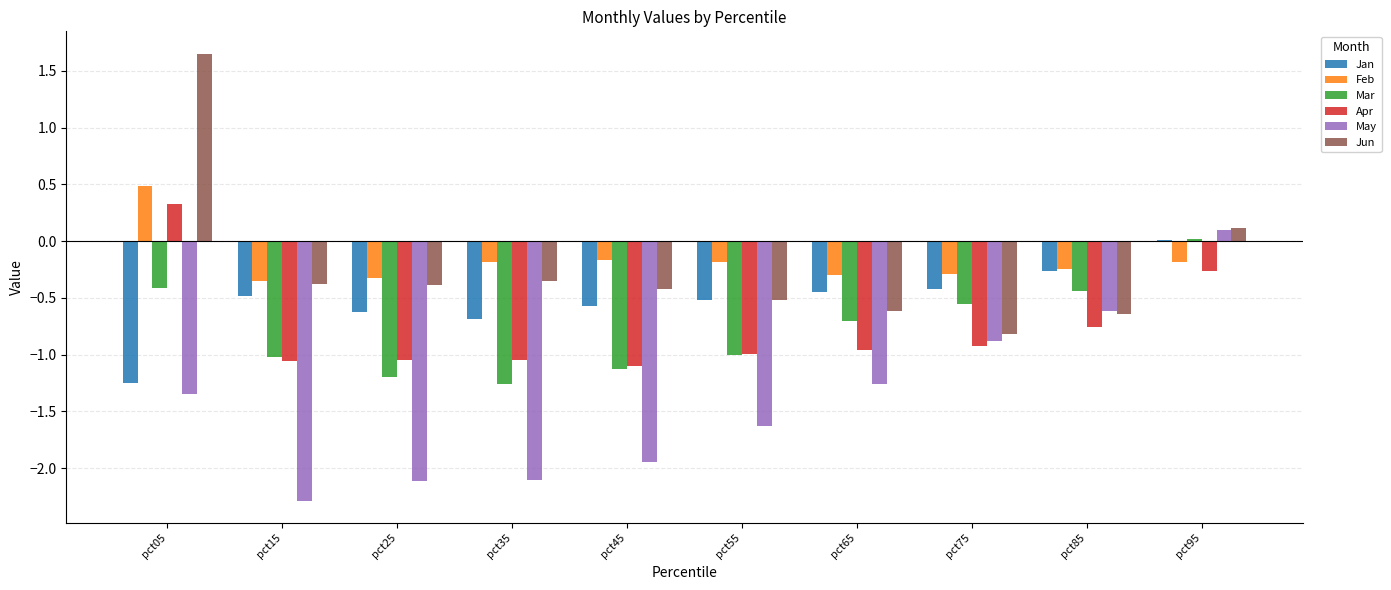

How many groups of bars are there?

10